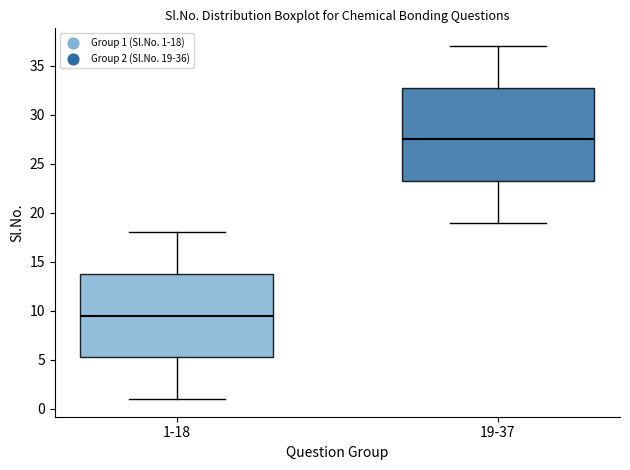

Reading left to right, read every box against the y-axis: the position of its median line, the range the box covers, and the ends of its whiskers. The values are not printed on the chart, so give them approximately, as read against the axis.

1-18: median 9.5, box 5.5 to 14.0, whiskers 1.0 to 18.0
19-37: median 27.5, box 23.5 to 33.0, whiskers 19.0 to 37.0